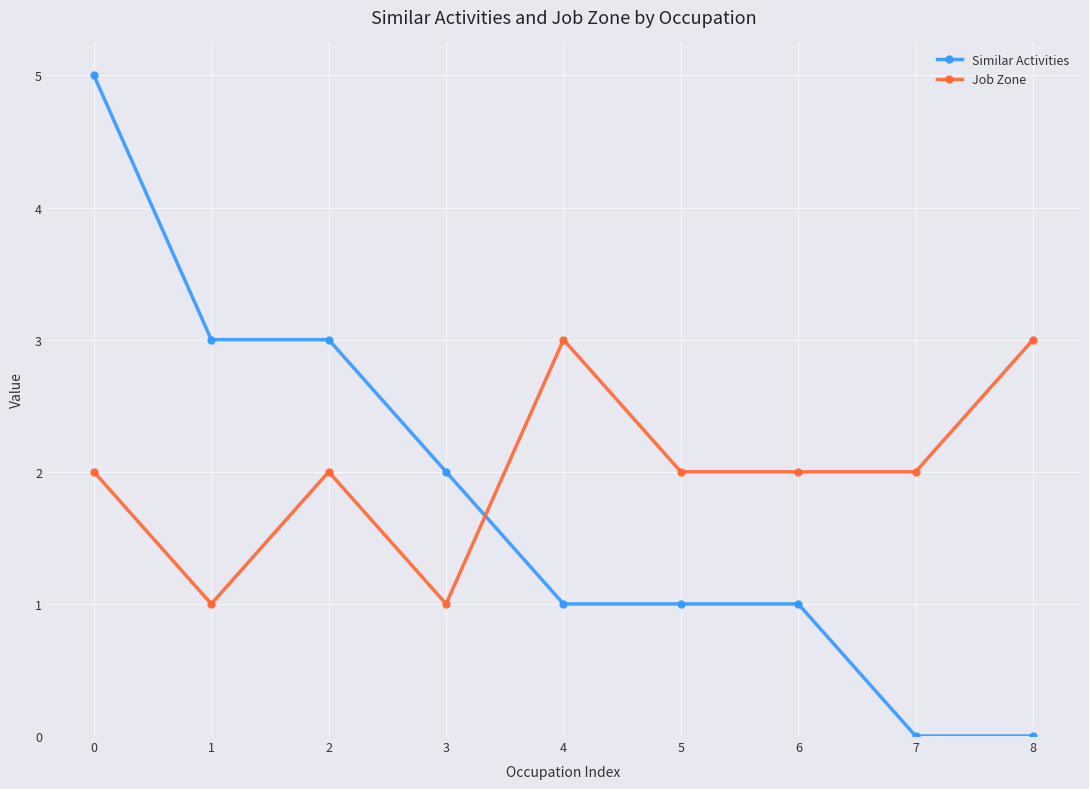

Does the chart display data point markers on the line(s)?

Yes